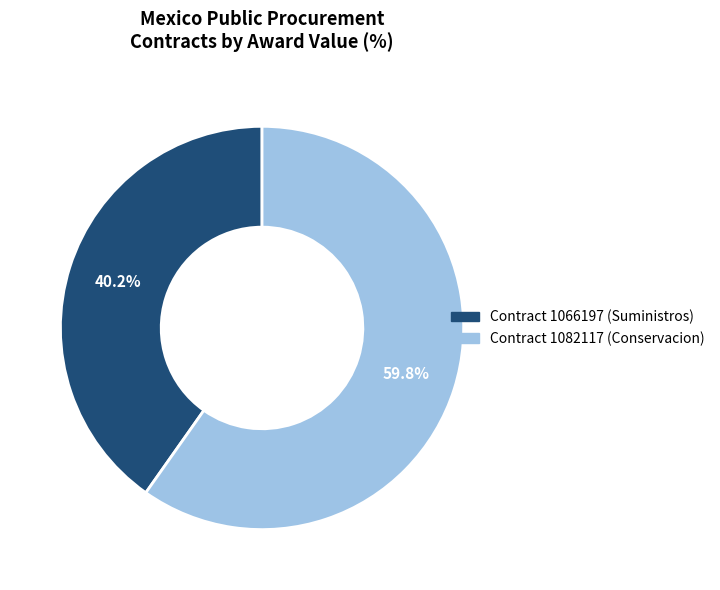

Which has a higher value, Contract 1082117 (Conservacion) or Contract 1066197 (Suministros)?

Contract 1082117 (Conservacion)